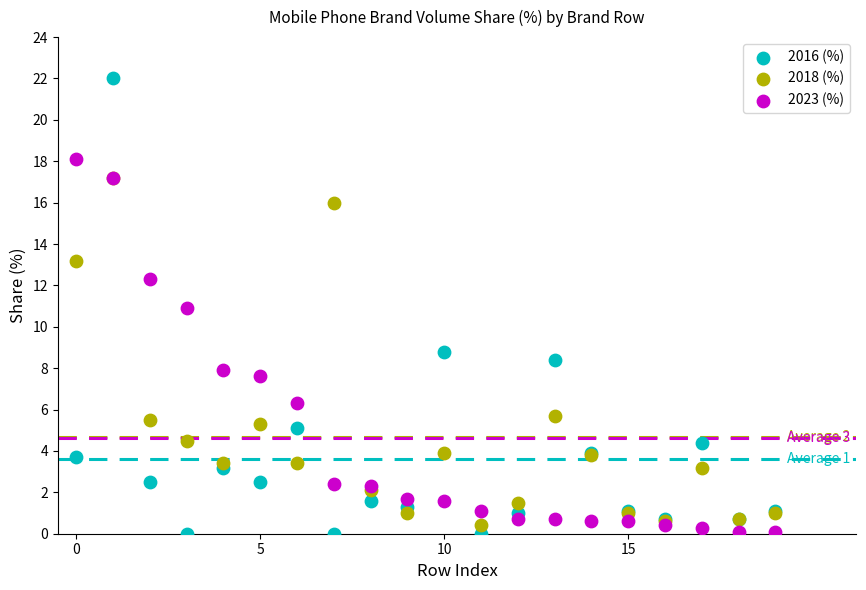

What are all the series names shown in the legend?

2016 (%), 2018 (%), 2023 (%)